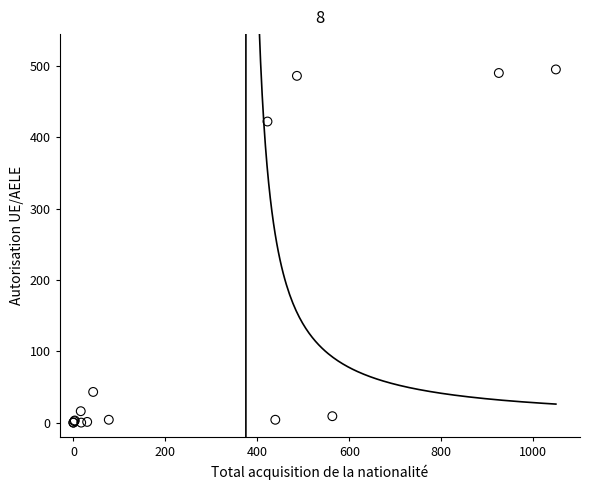

What Y value in the scatter plot is closest to 247?

422